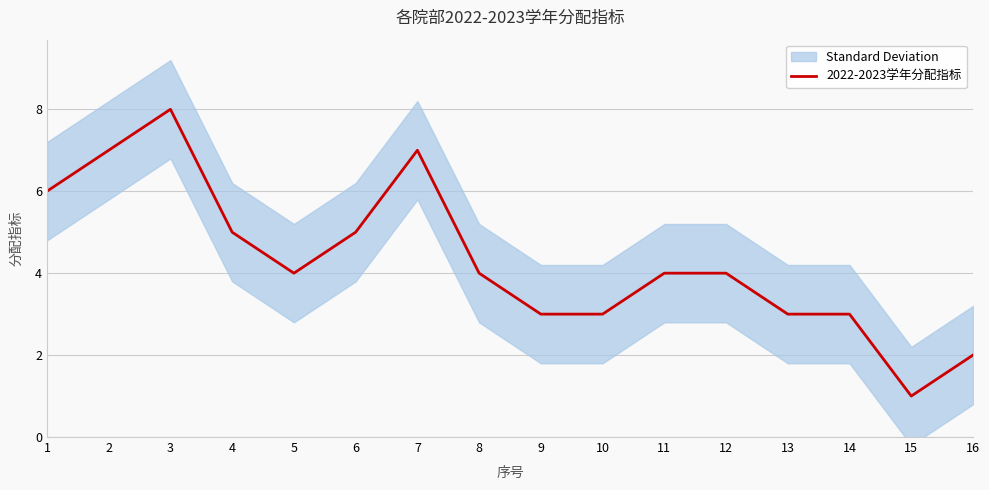

What is the difference between the maximum and minimum values?

7